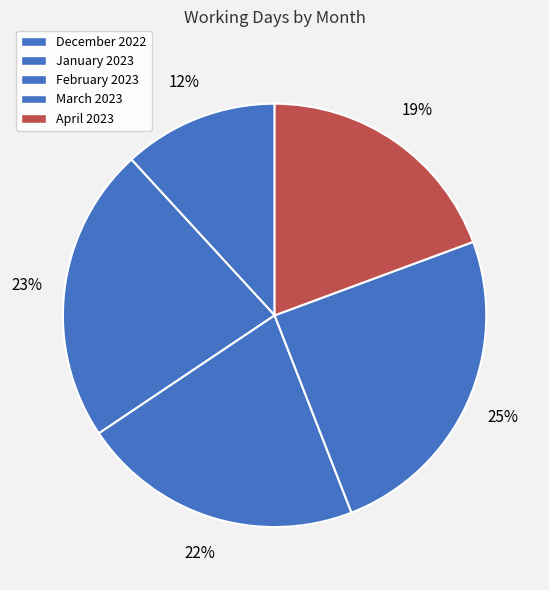

Is the sum of January 2023 and March 2023 greater than half?

No